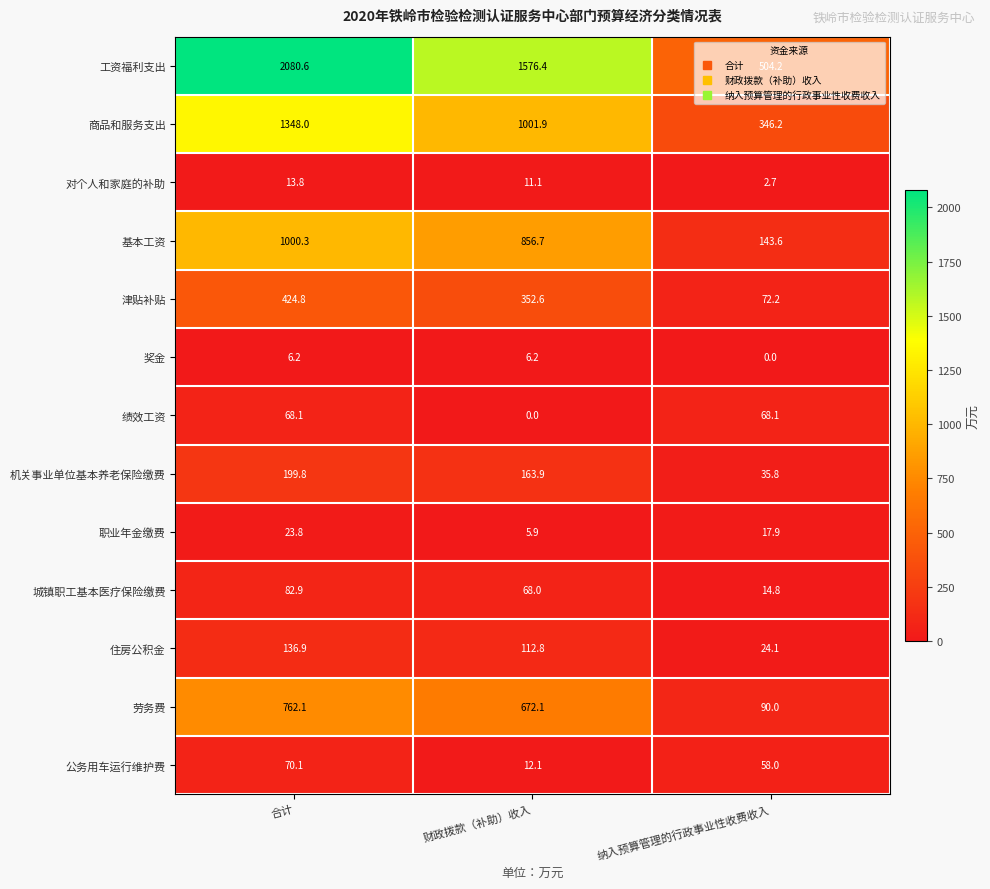

Between 合计 and 纳入预算管理的行政事业性收费收入, which series saw the biggest shift?

工资福利支出